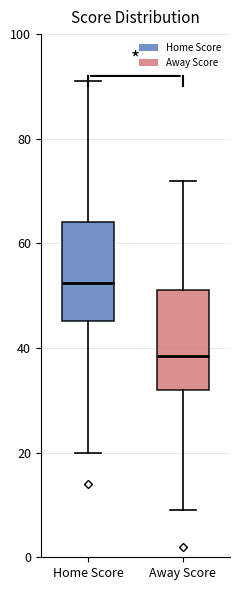

Reading left to right, read every box against the y-axis: the position of its median line, the range the box covers, and the ends of its whiskers. The values are not printed on the chart, so give them approximately, as read against the axis.

Home Score: median 52, box 46 to 64, whiskers 20 to 92
Away Score: median 38, box 32 to 52, whiskers 10 to 72